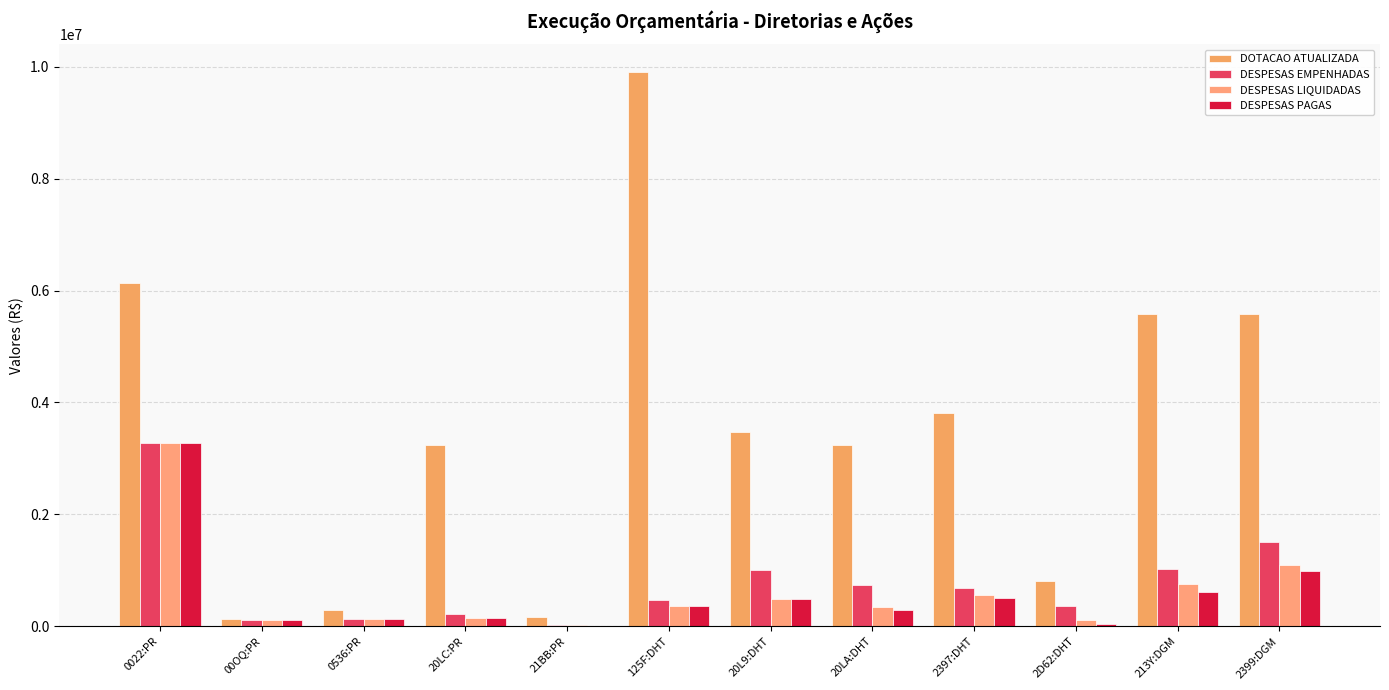

Reading right to left, what are all the values shown in this chart?

DOTACAO ATUALIZADA: 5588182.0	5586799.0	811585.0	3805297.0	3246862.0	3478315.0	9907207.0	162470.0	3240231.0	292262.0	119427.0	6132000.0
DESPESAS EMPENHADAS: 1509409.4	1023481.8	354912.4	689952.4	743849.4	999643.0	472882.1	12471.3	209065.1	134056.1	113413.2	3277792.0
DESPESAS LIQUIDADAS: 1095256.5	758627.9	104044.9	554898.8	337279.6	494489.2	365622.2	12471.3	145951.5	134056.1	110587.9	3277792.0
DESPESAS PAGAS: 983347.6	610645.4	44196.6	509166.9	294085.2	479600.0	357002.8	11448.8	145951.5	134056.1	110587.9	3270229.7